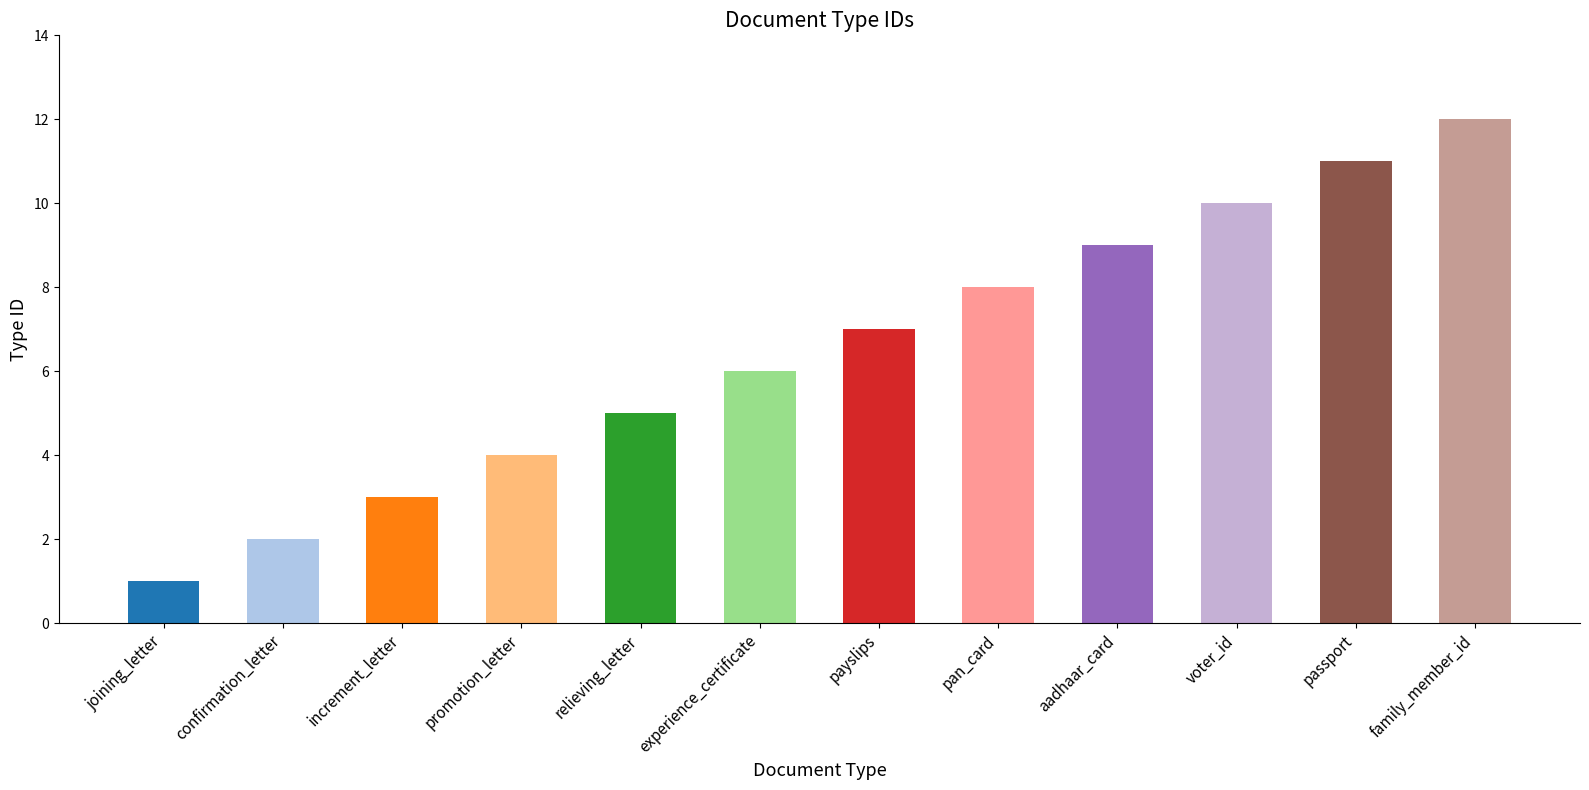

What is the label of the 9th bar from the left?

aadhaar_card